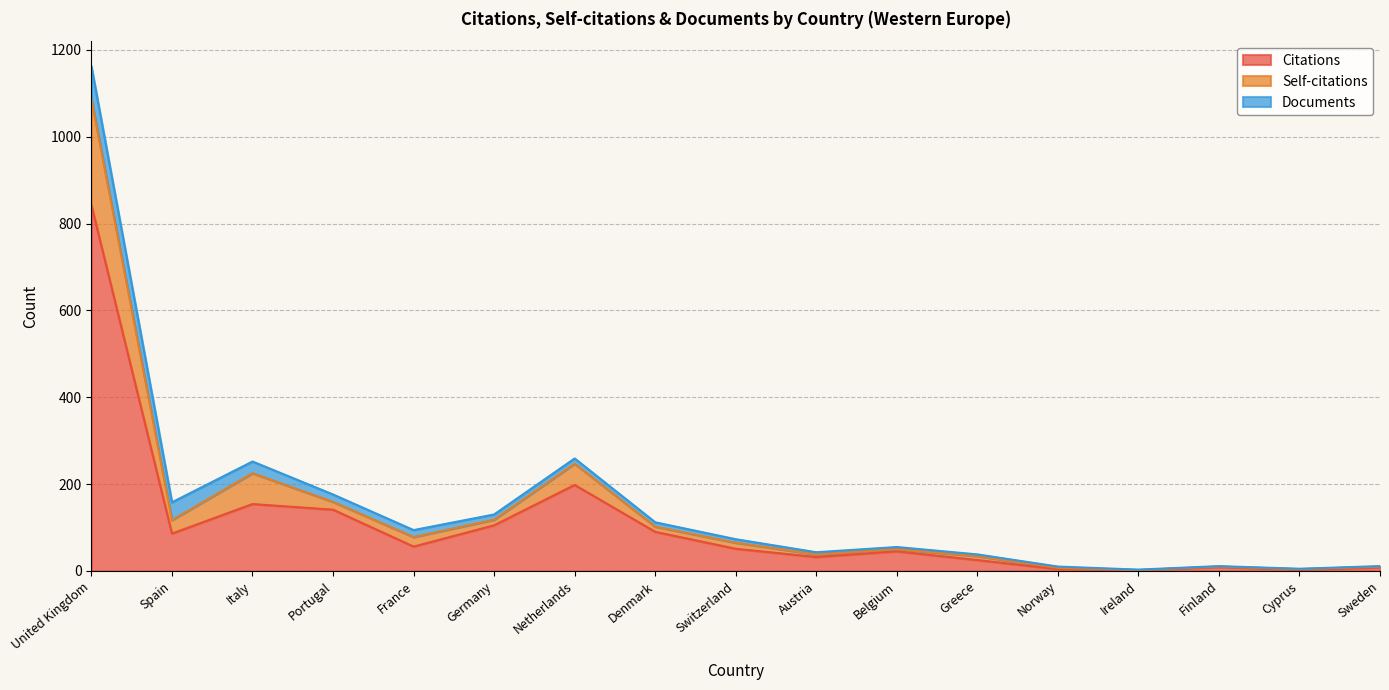

Where is the first local maximum for Self-citations?

Italy